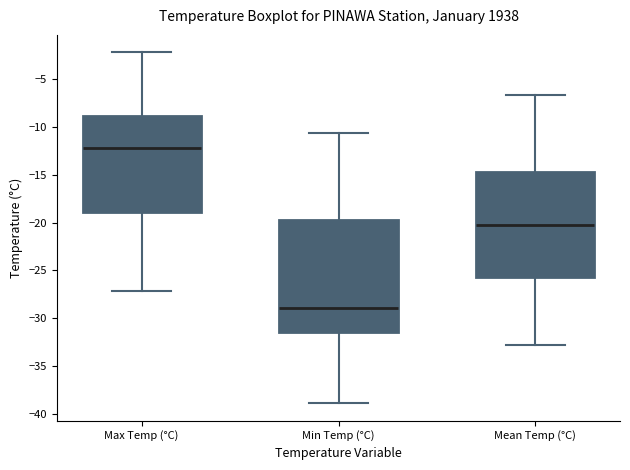

Reading left to right, transcribe this box plot: for each box, give where its median line is, the range the box spans, and where its two whiskers end, as read against the y-axis. The values are not printed on the chart, so give them approximately, as read against the axis.

Max Temp (°C): median -12.0, box -19.0 to -9.0, whiskers -27.0 to -2.0
Min Temp (°C): median -29.0, box -31.5 to -19.5, whiskers -39.0 to -10.5
Mean Temp (°C): median -20.5, box -25.5 to -14.5, whiskers -33.0 to -6.5